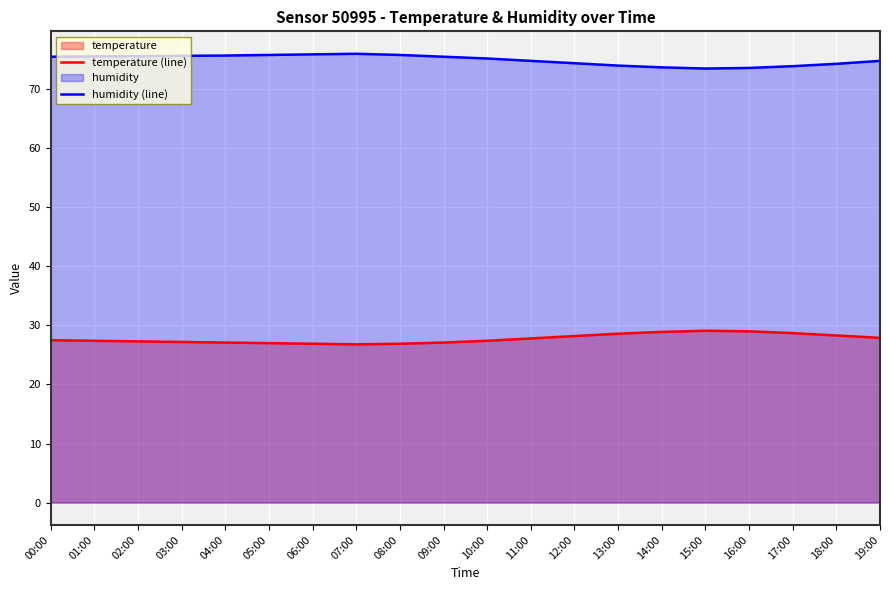

Which has a higher value, 18:00 or 02:00?

18:00